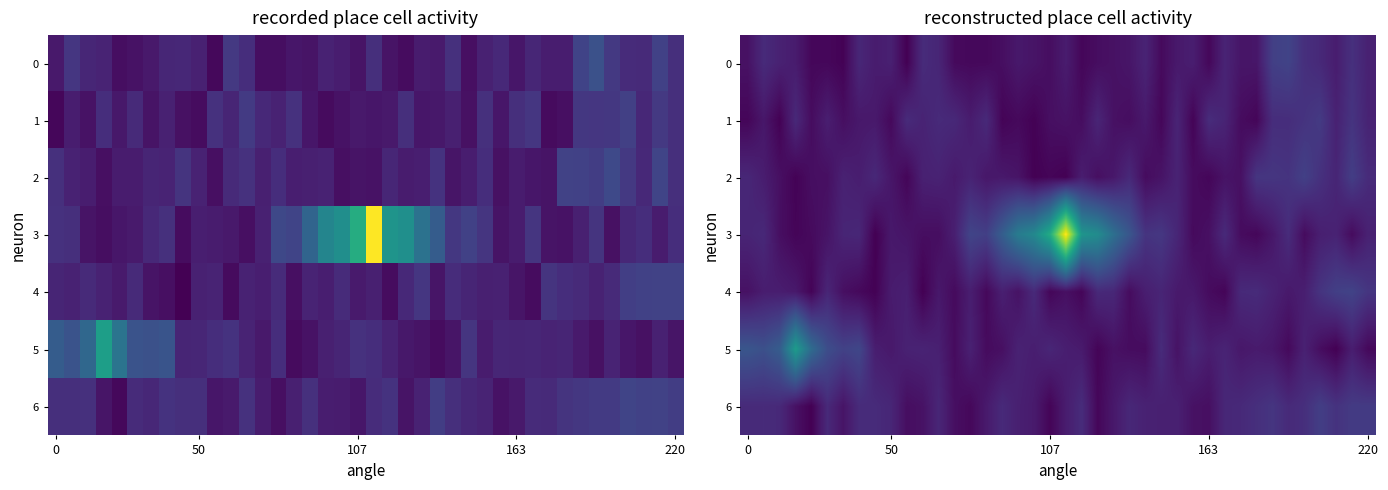

Which series has the largest total across all categories?

3